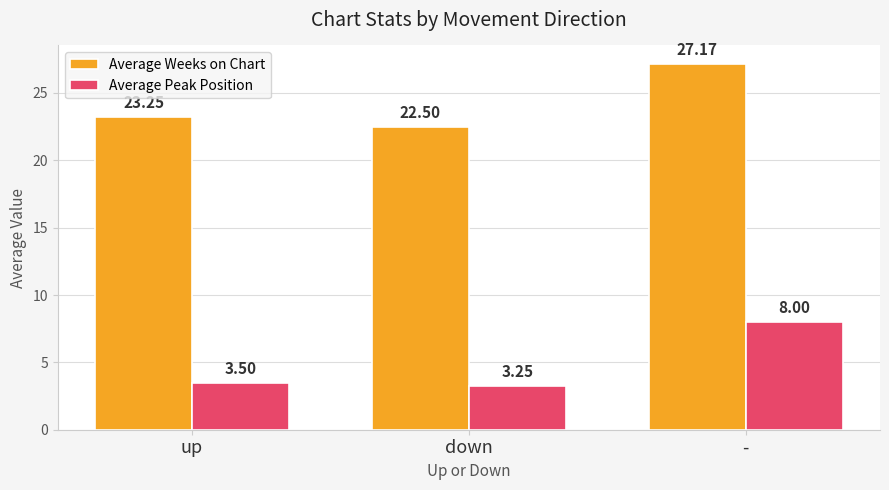

What is the spread (max minus min) of values at -?

19.2